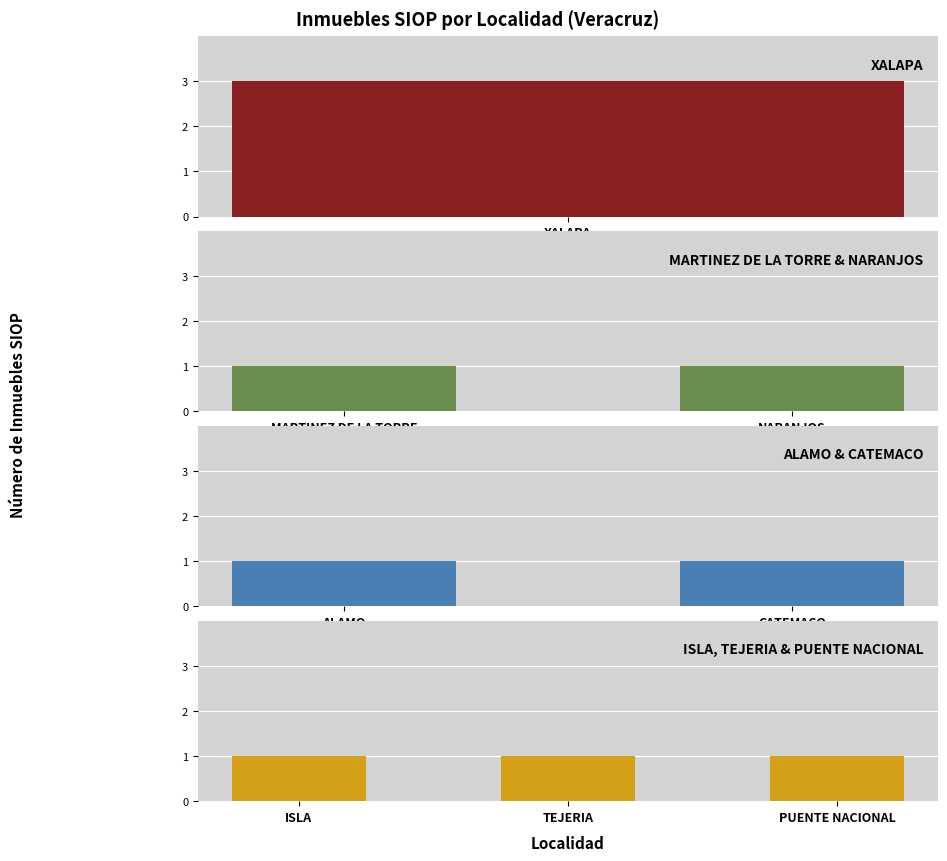

The chart shows a value of 1 at TEJERIA. True or false?

False